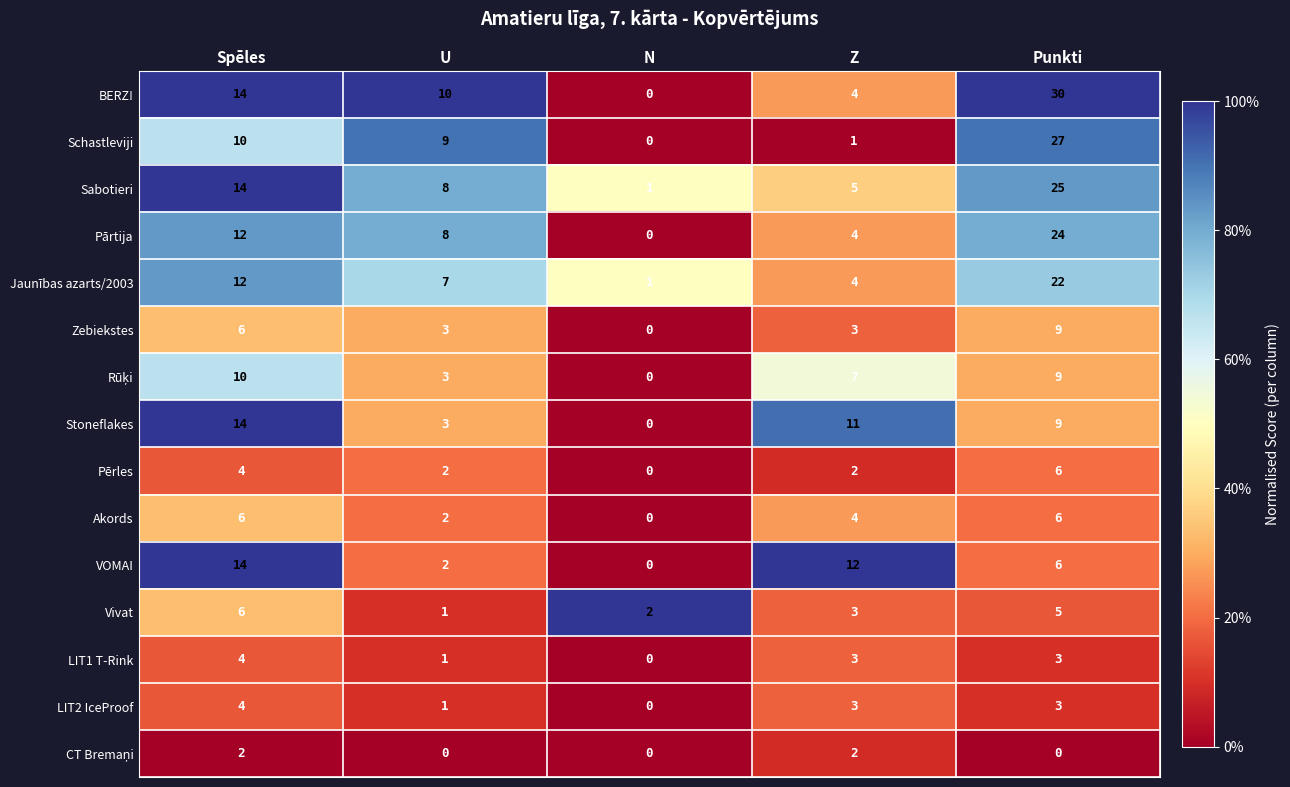

The value of LIT2 IceProof at Punkti is 3. True or false?

True